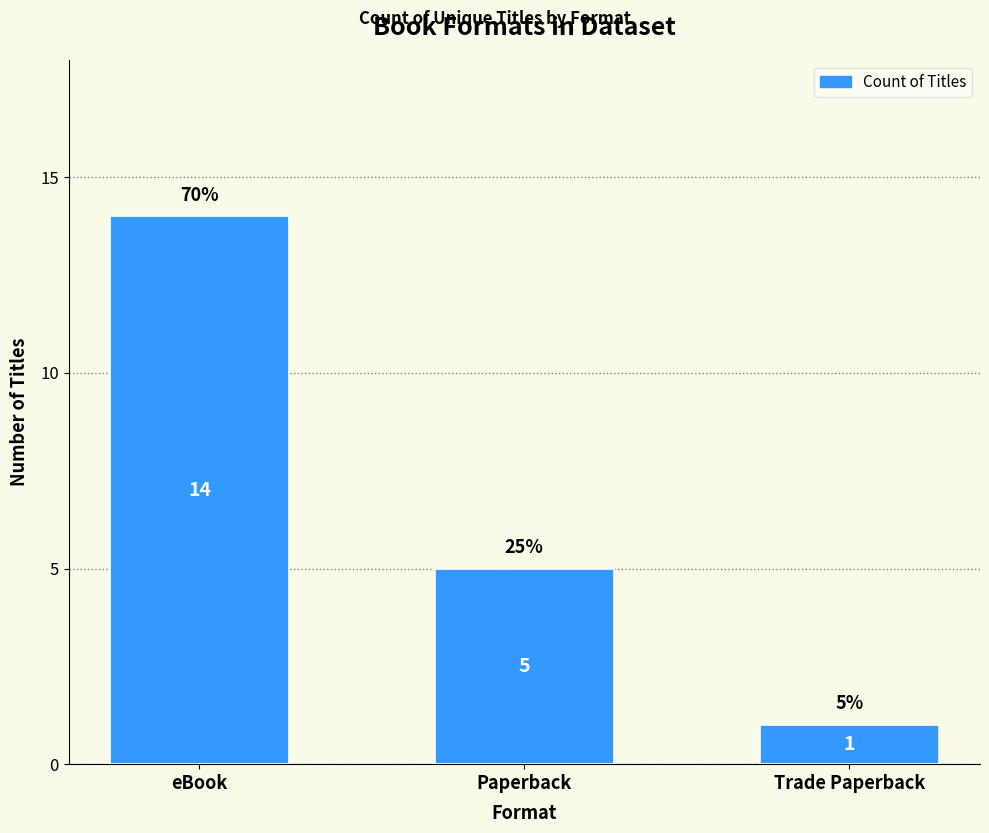

What value does the data have at Paperback?

5